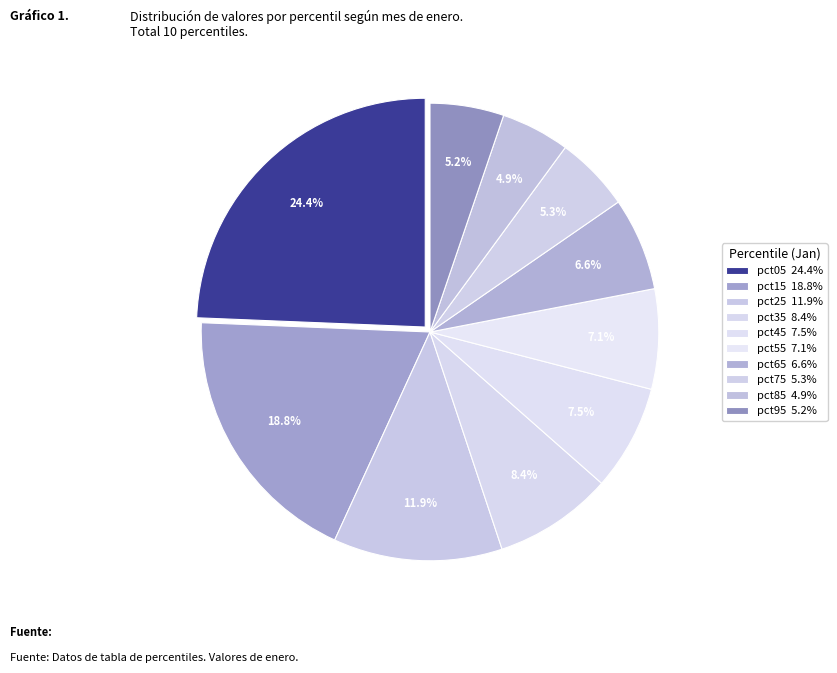

Is there a majority slice in this chart?

No